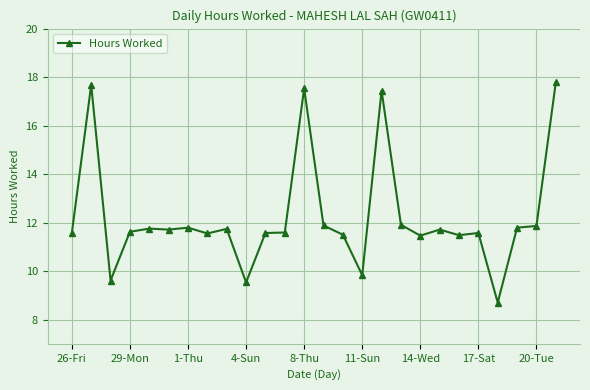

True or false: there are more than 0 points higher than both neighbors.

True